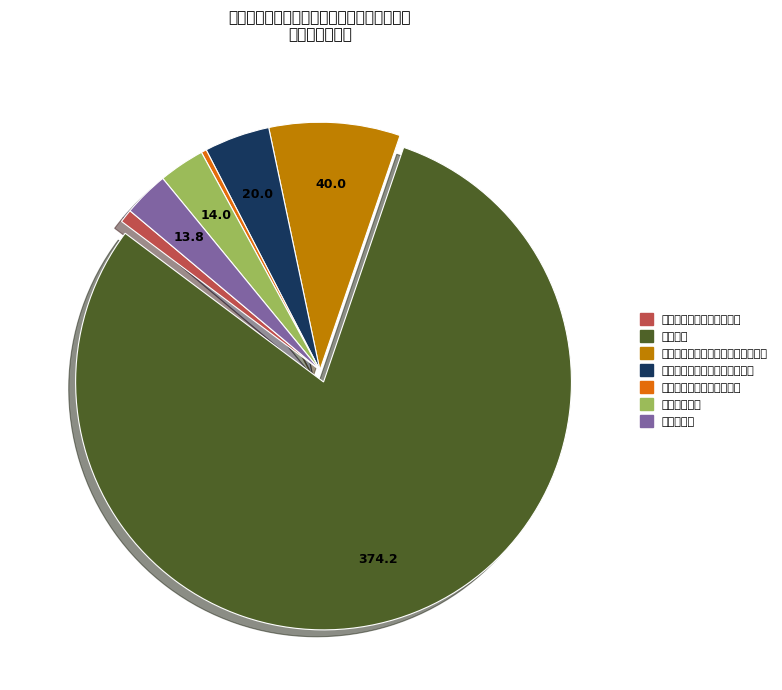

Which slice represents more than half of the pie?

干部教育